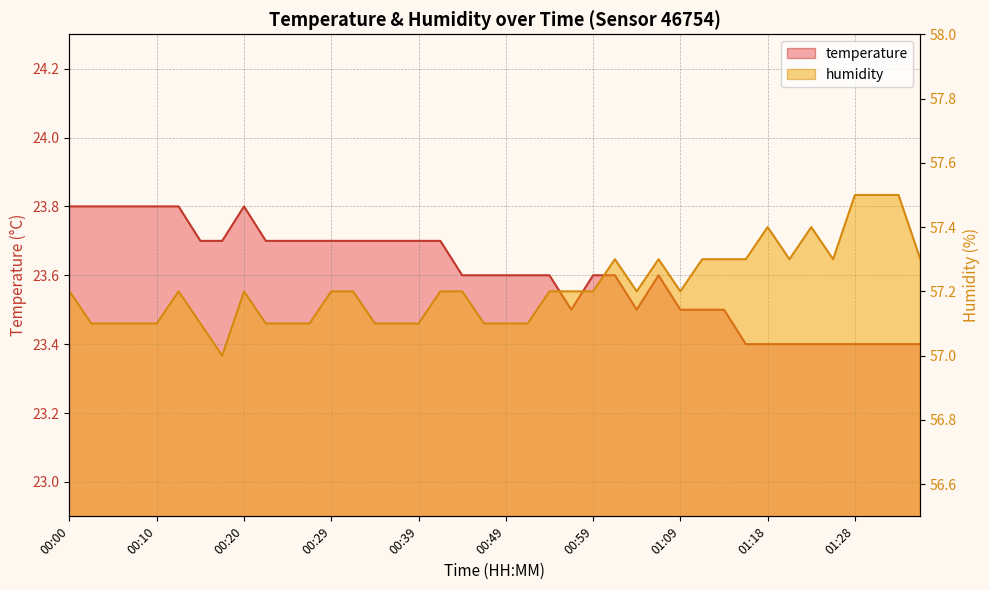

What is the average value of the humidity series?

57.2